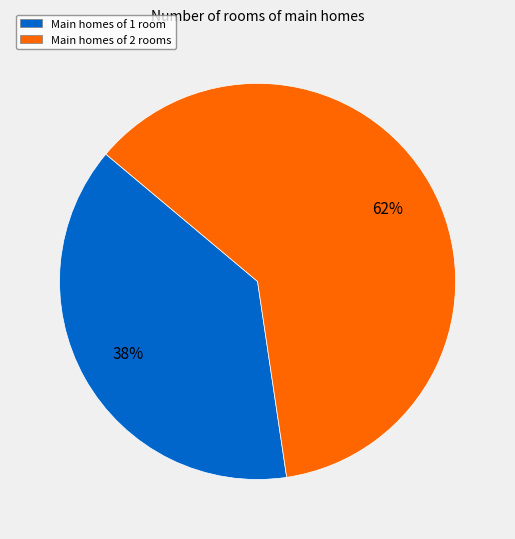

Which slice is the smallest?

Main homes of 1 room